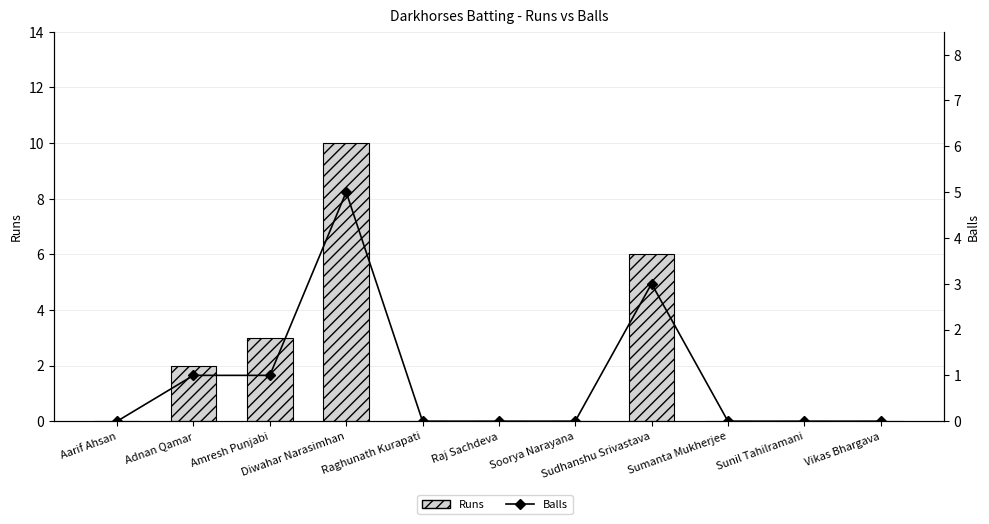

What is the difference between the Runs values at Adnan Qamar and Vikas Bhargava?

2